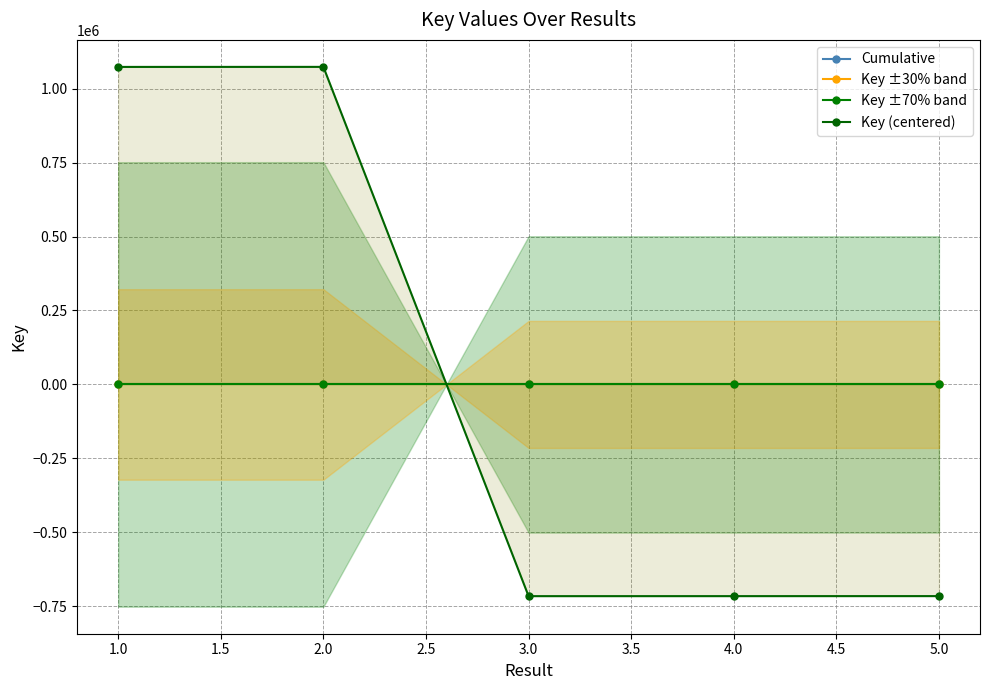

Is it true that Key ±70% band equals 0.0 at 2.0?

True